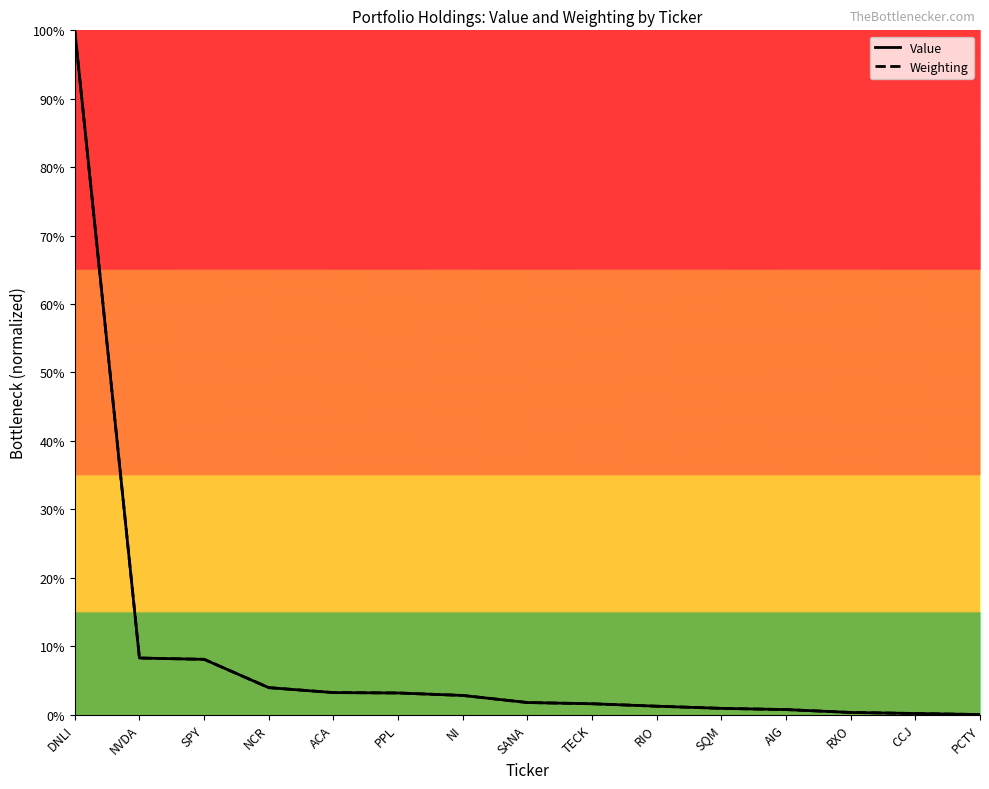

Between CCJ and PCTY, which is larger?

CCJ